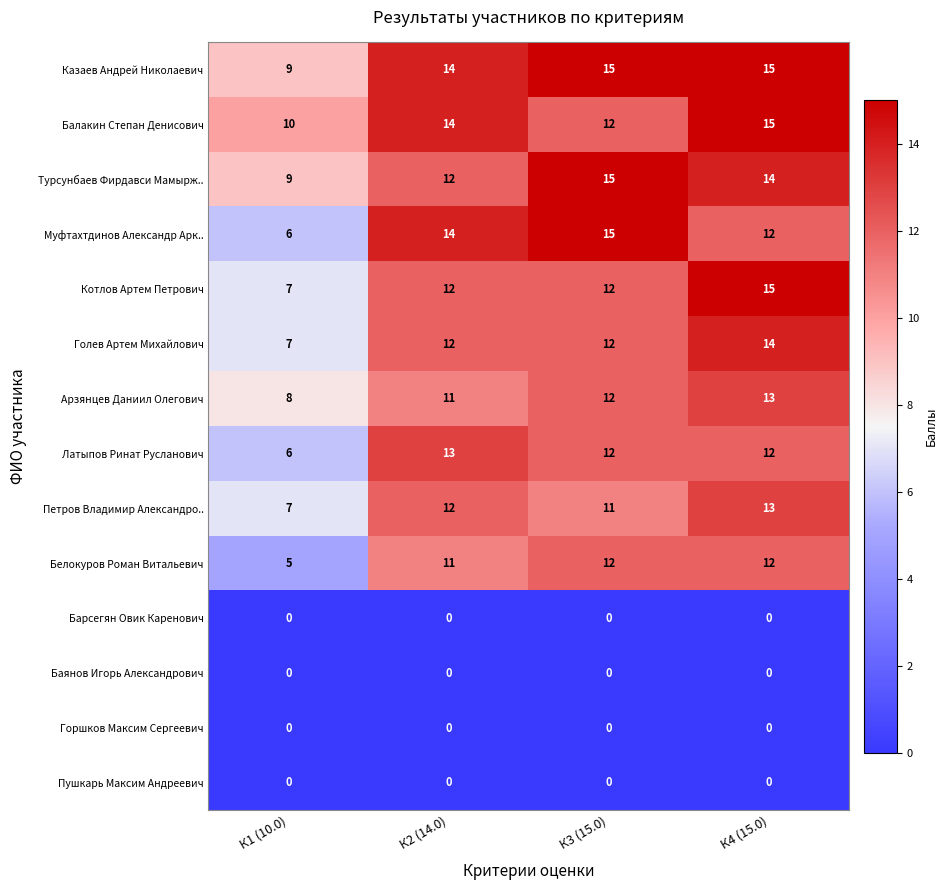

List the labels in order of Турсунбаев Фирдавси Мамырж.. value, largest first.

К3 (15.0), К4 (15.0), К2 (14.0), К1 (10.0)